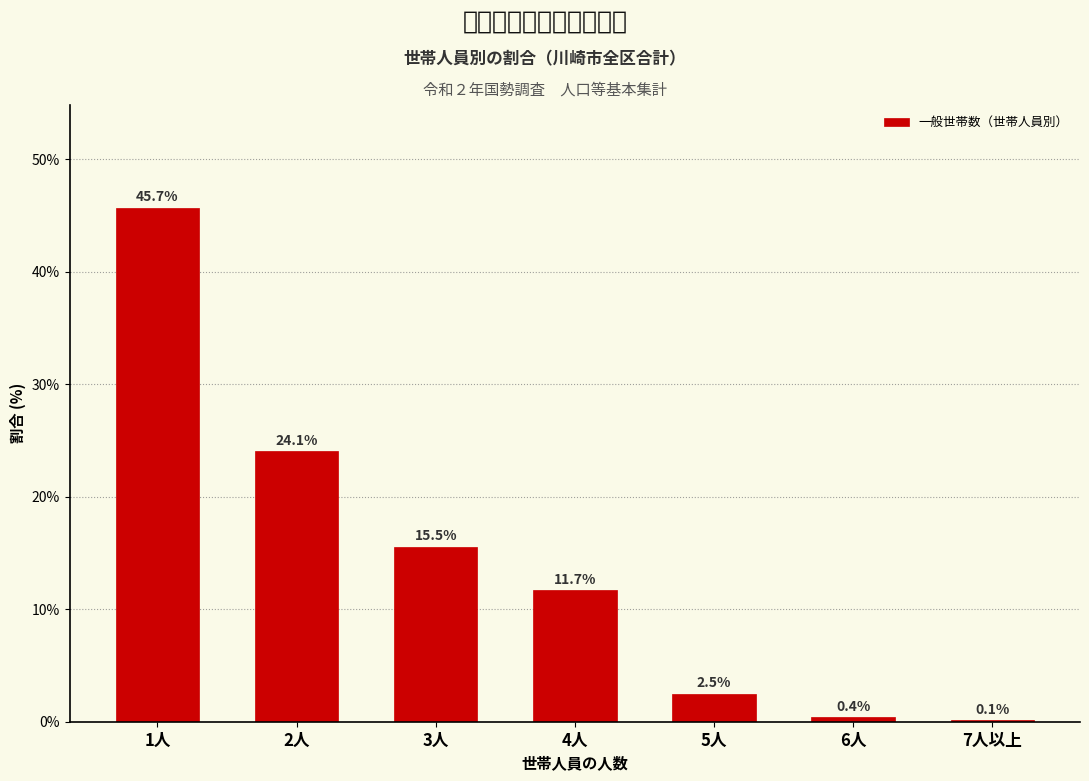

Reading left to right, transcribe all the data shown in this chart.

1人=45.7	2人=24.1	3人=15.5	4人=11.7	5人=2.5	6人=0.4	7人以上=0.1